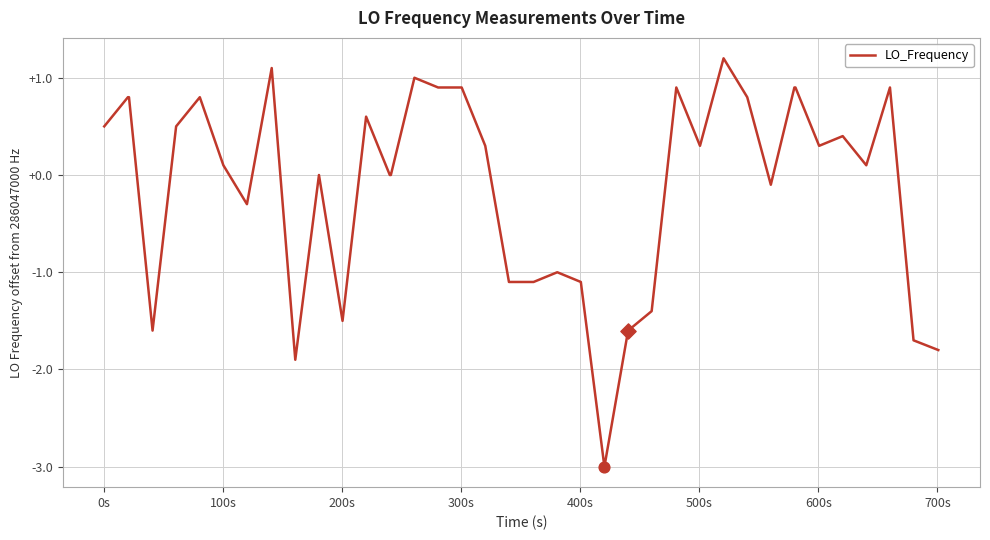

What is the difference between the maximum and minimum values?

4.2